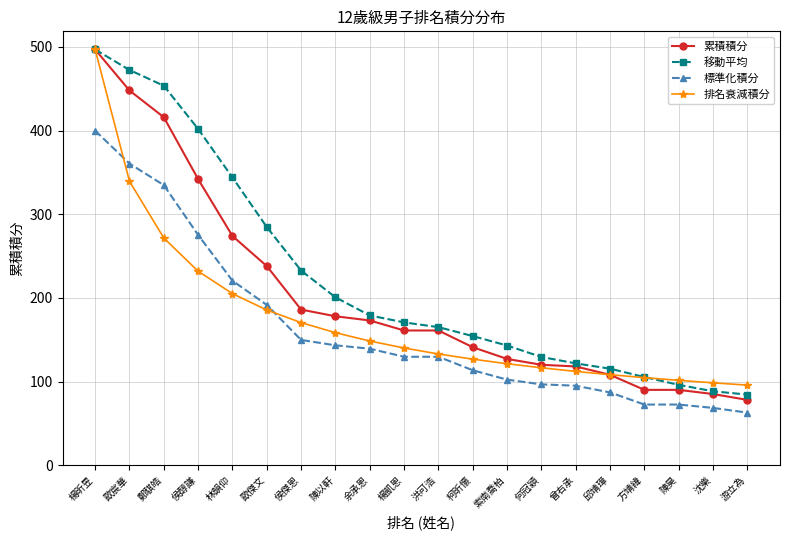

True or false: 標準化積分 and 移動平均 cross at least once.

False